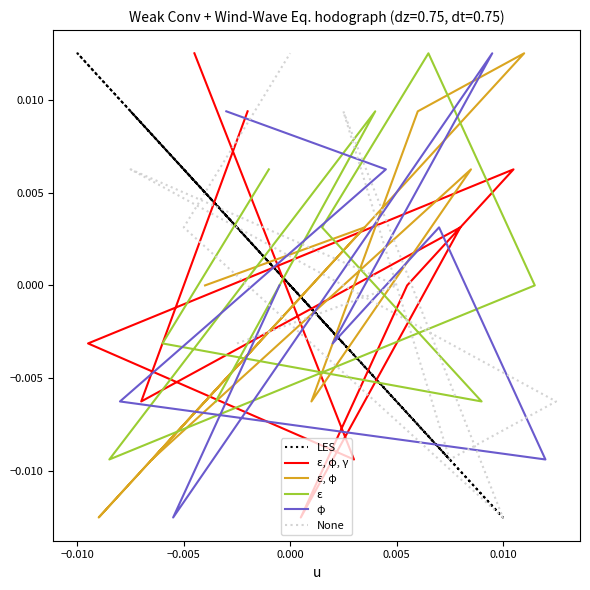

Is the value of LES at 7 greater than the value of ε at −0.005?

Yes